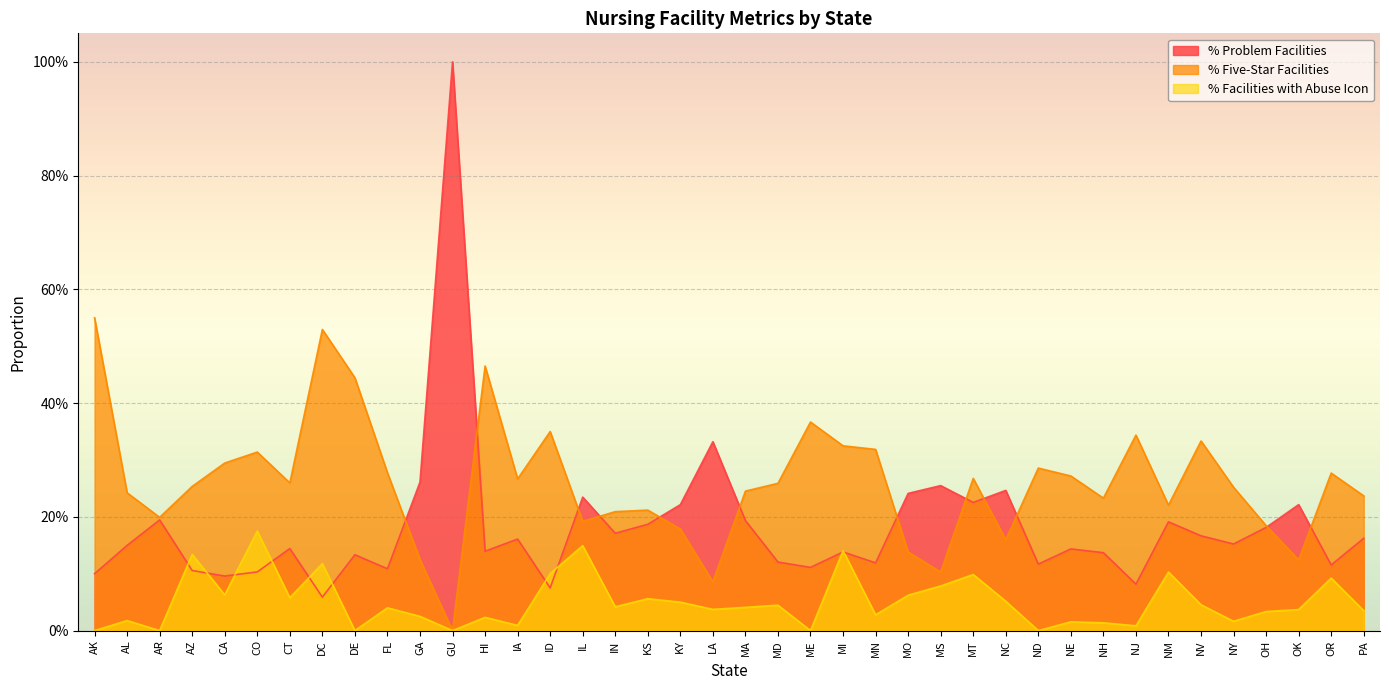

What value does the % Five-Star Facilities series have at ME?

0.4